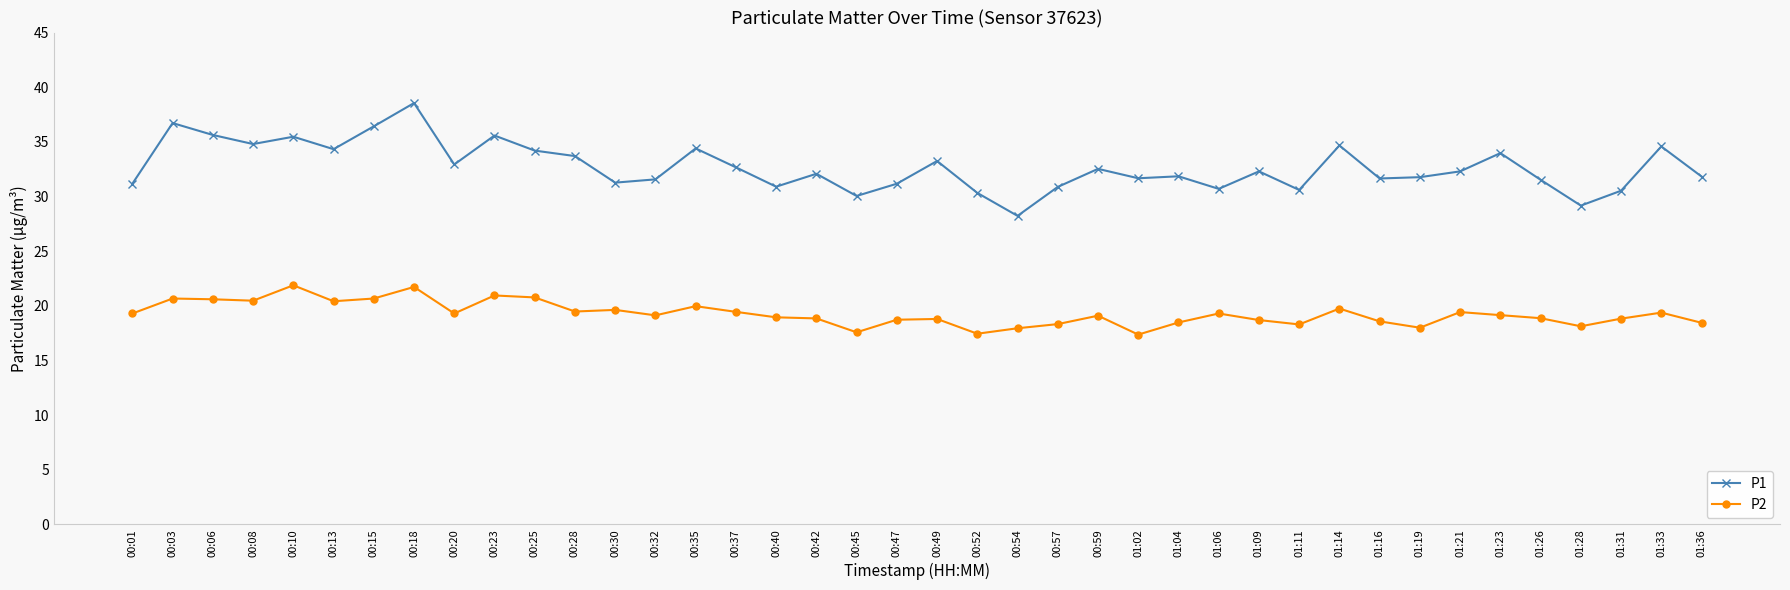

True or false: P2 and P1 intersect in this chart.

False